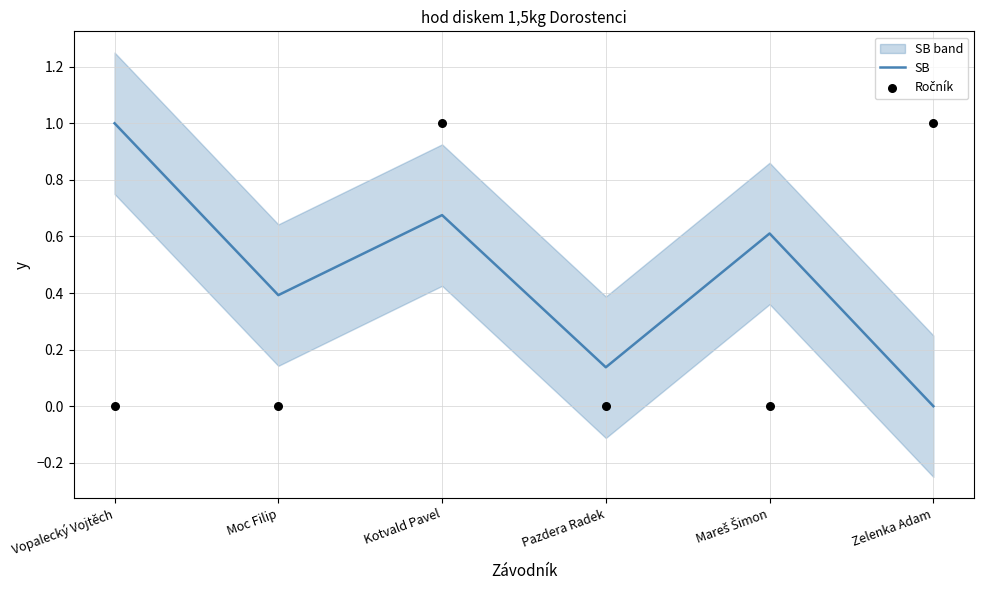

At which category is the sum across all series the highest?

Kotvald Pavel